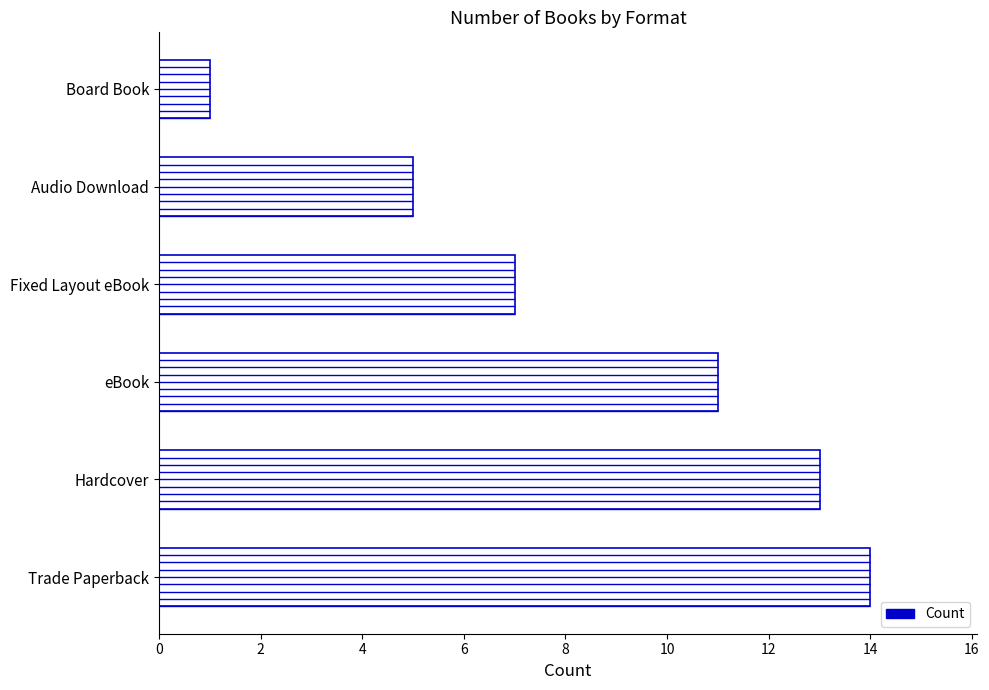

How many values are below 11?

3